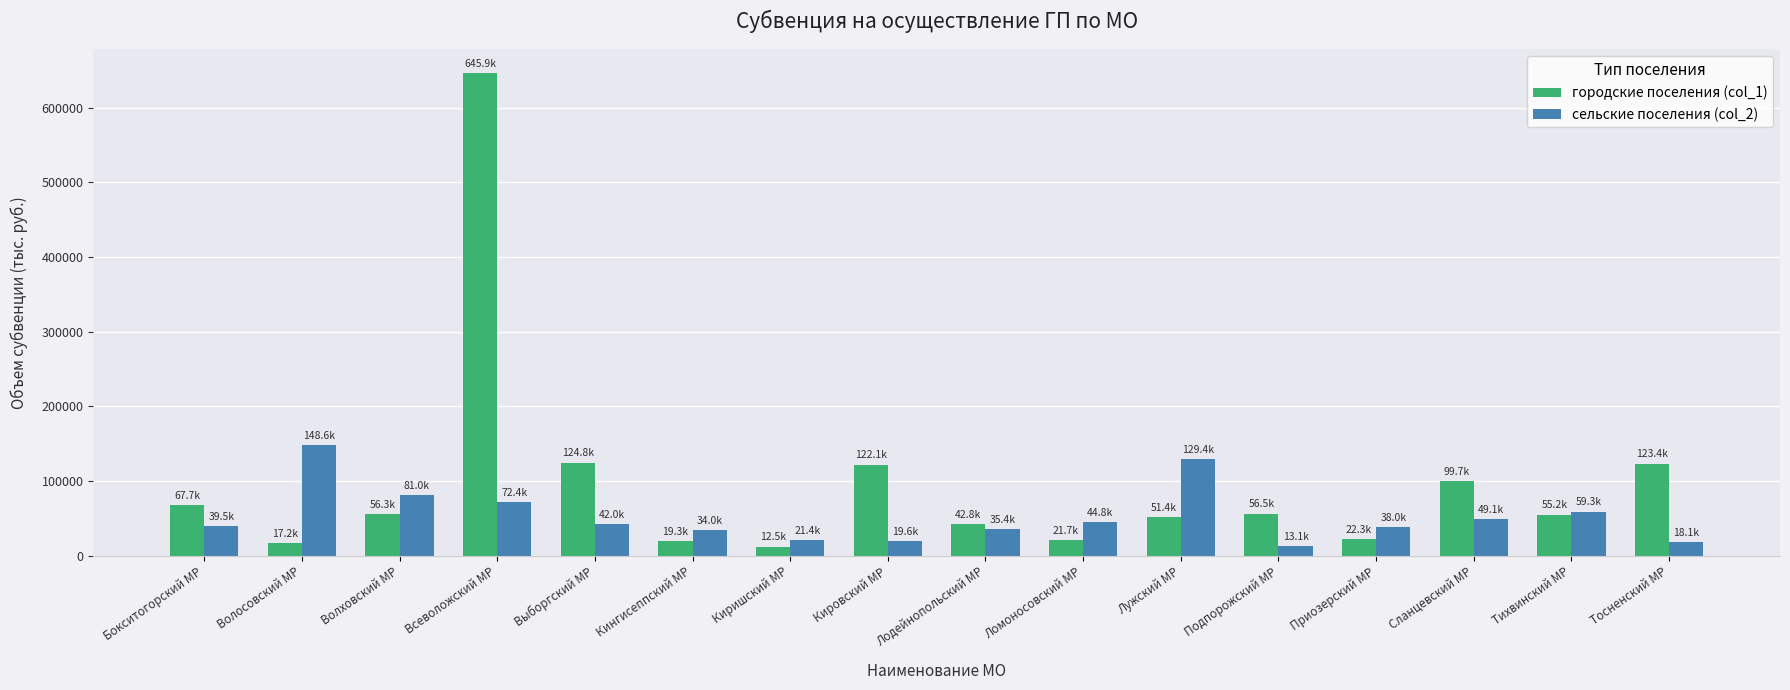

How many bars are there in each group?

2